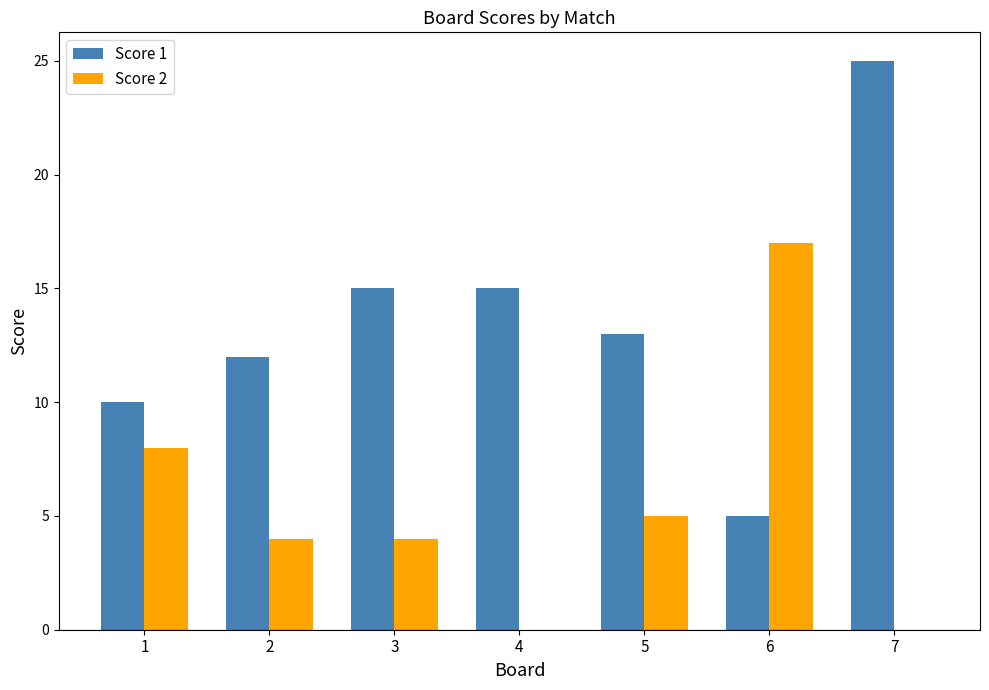

Which series has the largest total across all categories?

Score 1